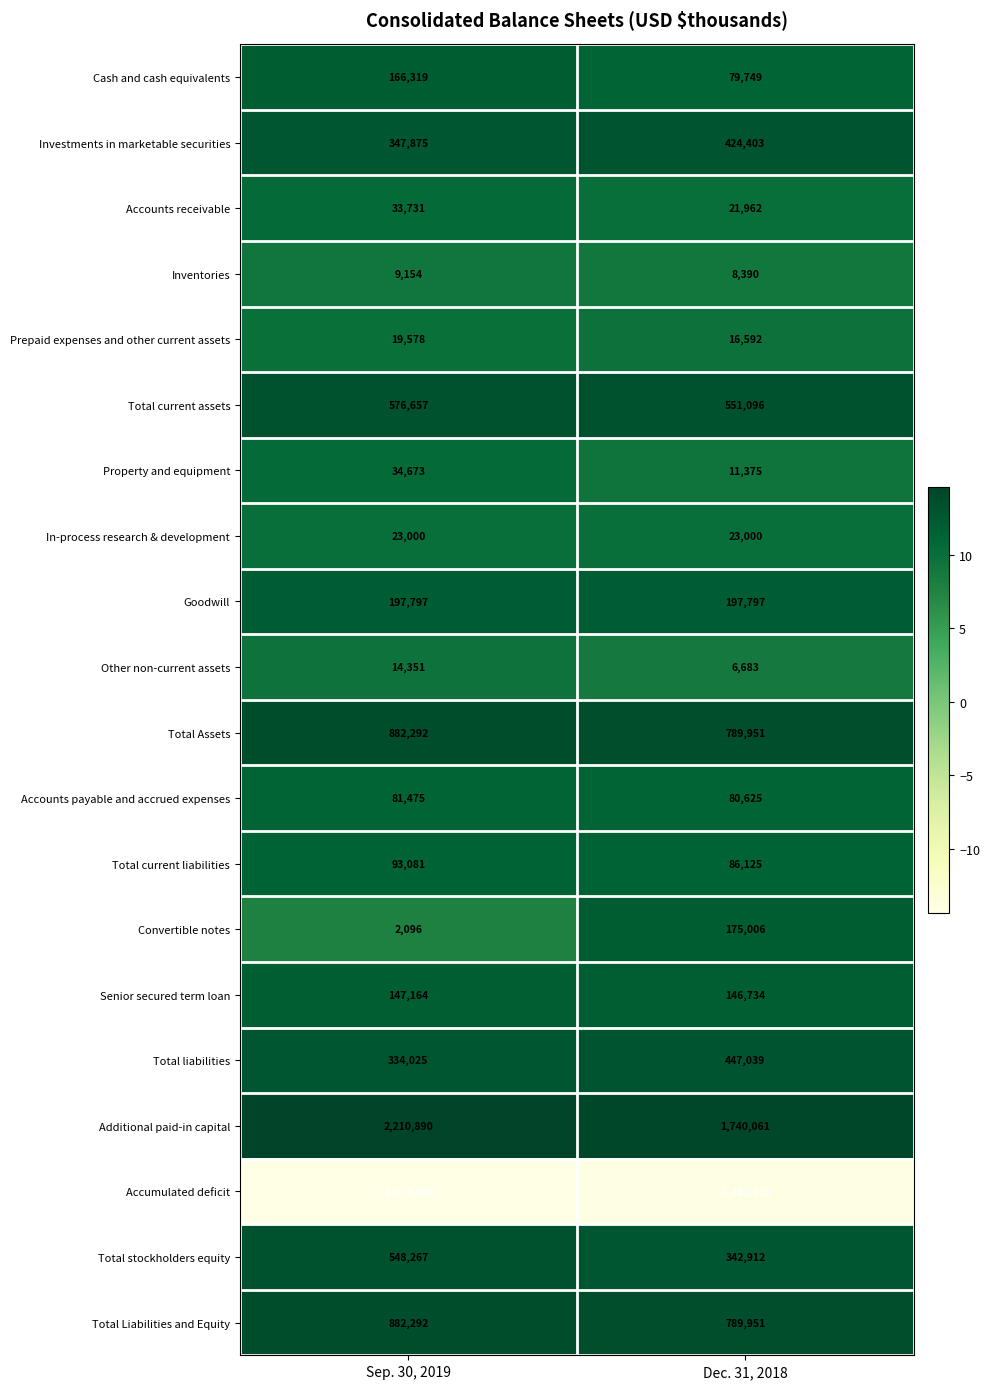

What is the difference between the Cash and cash equivalents values at Dec. 31, 2018 and Sep. 30, 2019?

86570